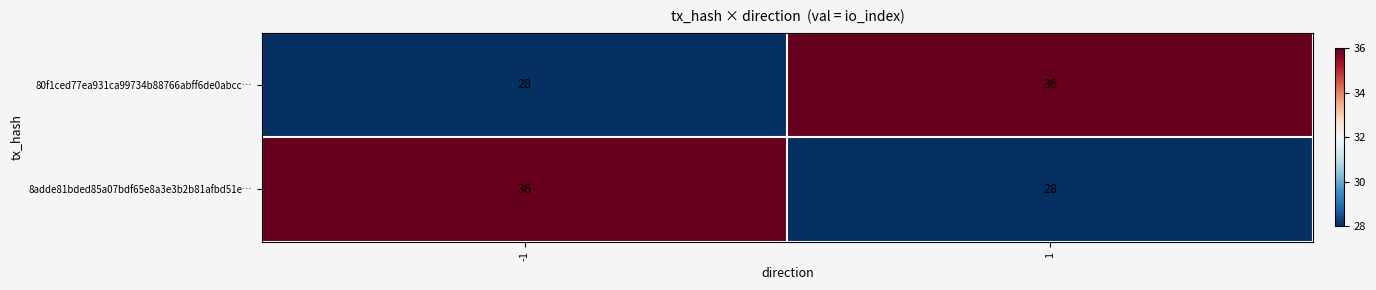

Rank the series at -1 from lowest to highest value.

80f1ced77ea931ca99734b88766abff6de0abcc…, 8adde81bded85a07bdf65e8a3e3b2b81afbd51e…